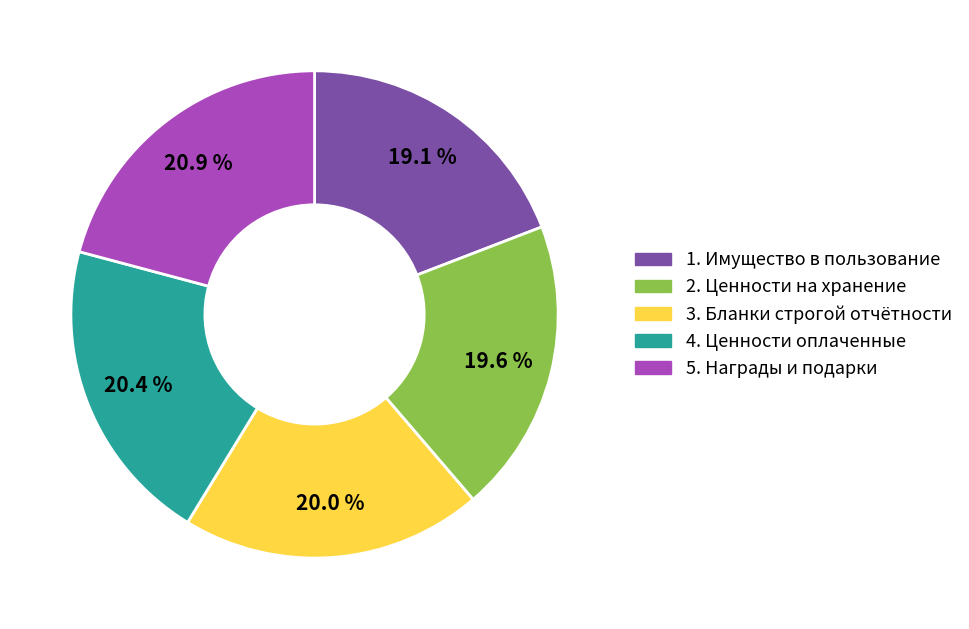

Is 5. Награды и подарки the majority of the pie?

No